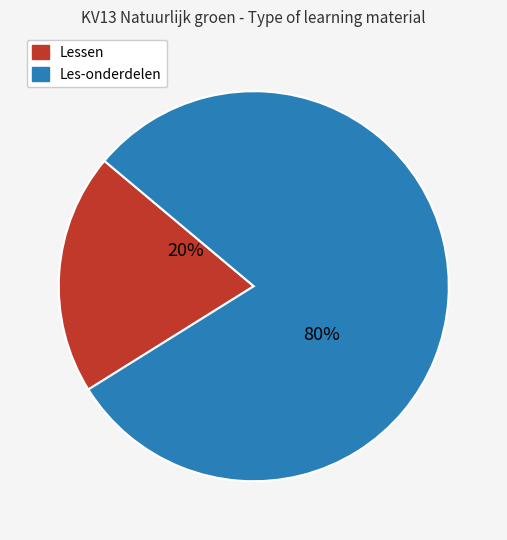

Is there a majority slice in this chart?

Yes